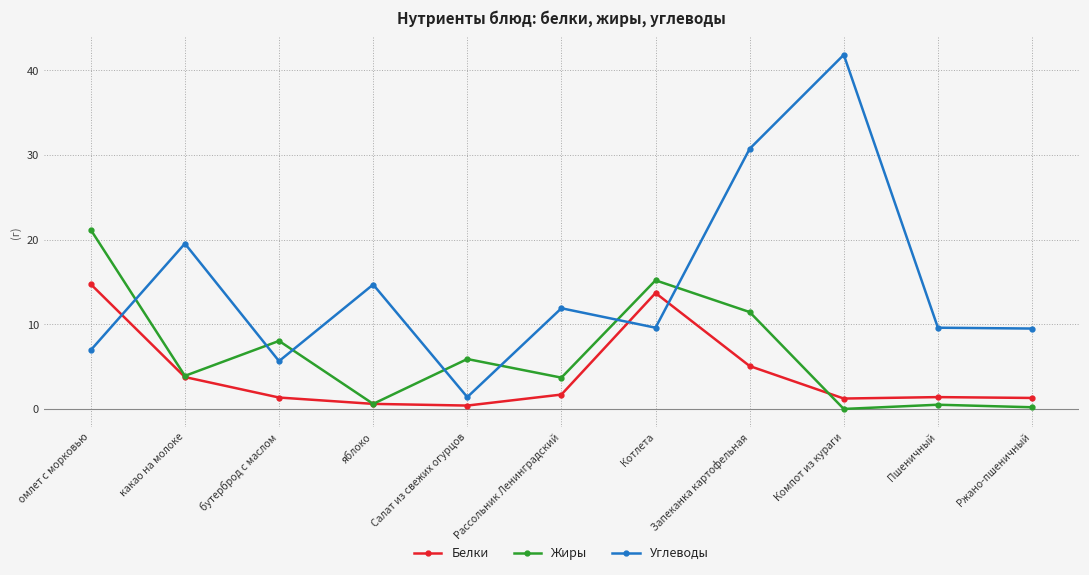

True or false: Белки has a value of 3.3 at Запеканка картофельная.

False